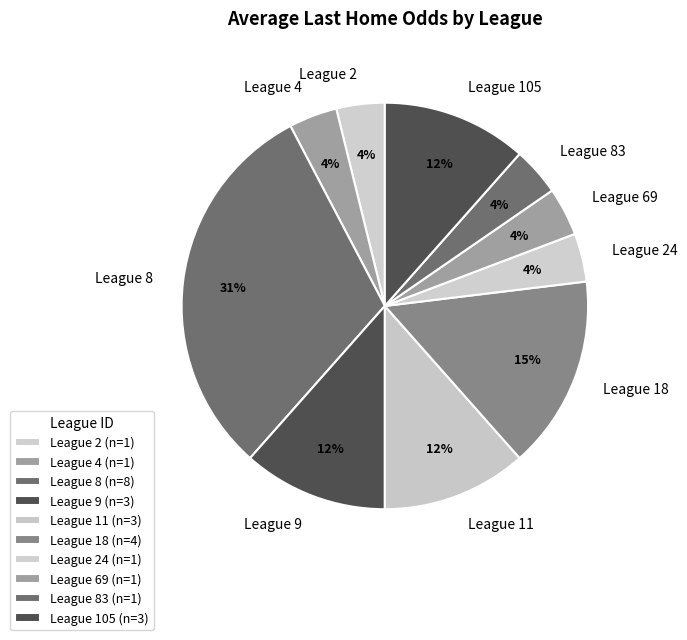

To the nearest percent, what portion does League 105 represent?

12%